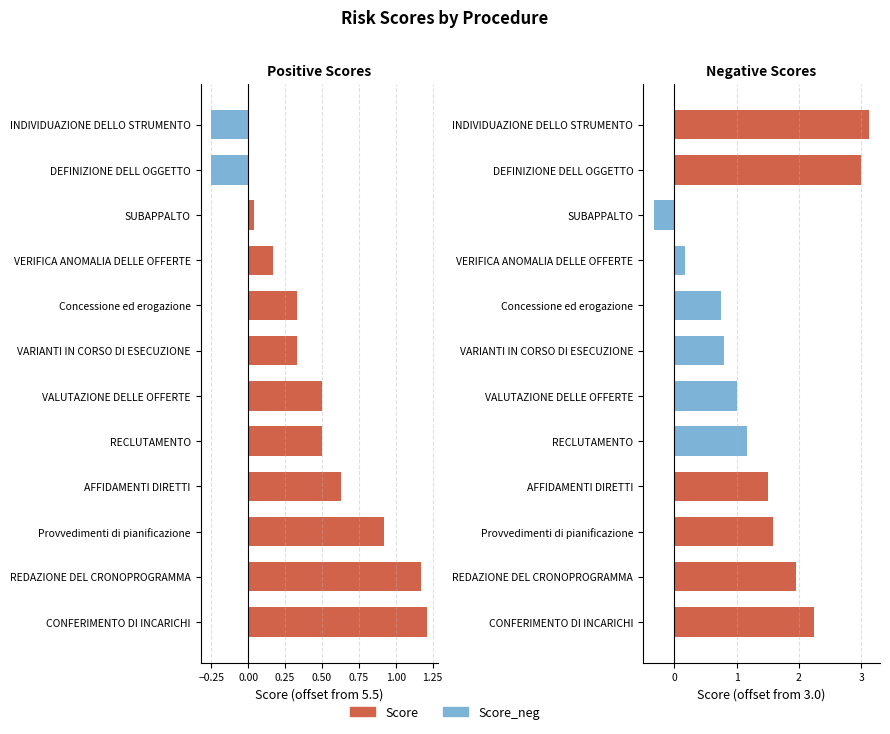

The chart shows a value of 5.2 at DEFINIZIONE DELL OGGETTO. True or false?

True